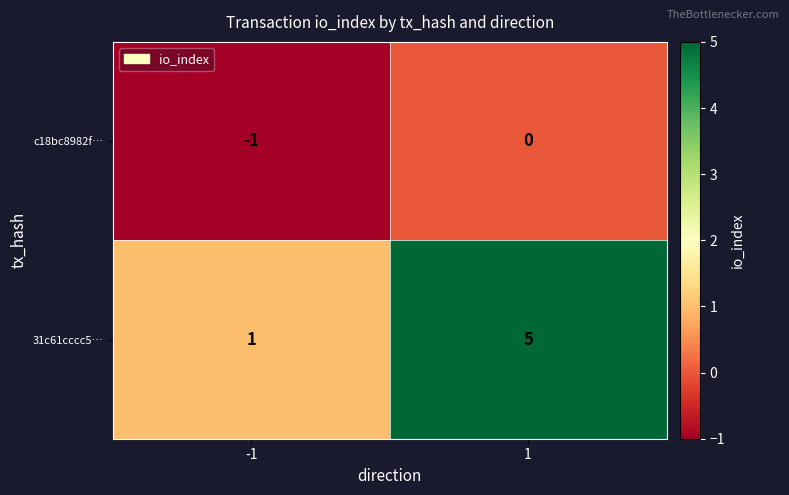

What is the sum of all 31c61cccc5… values?

6